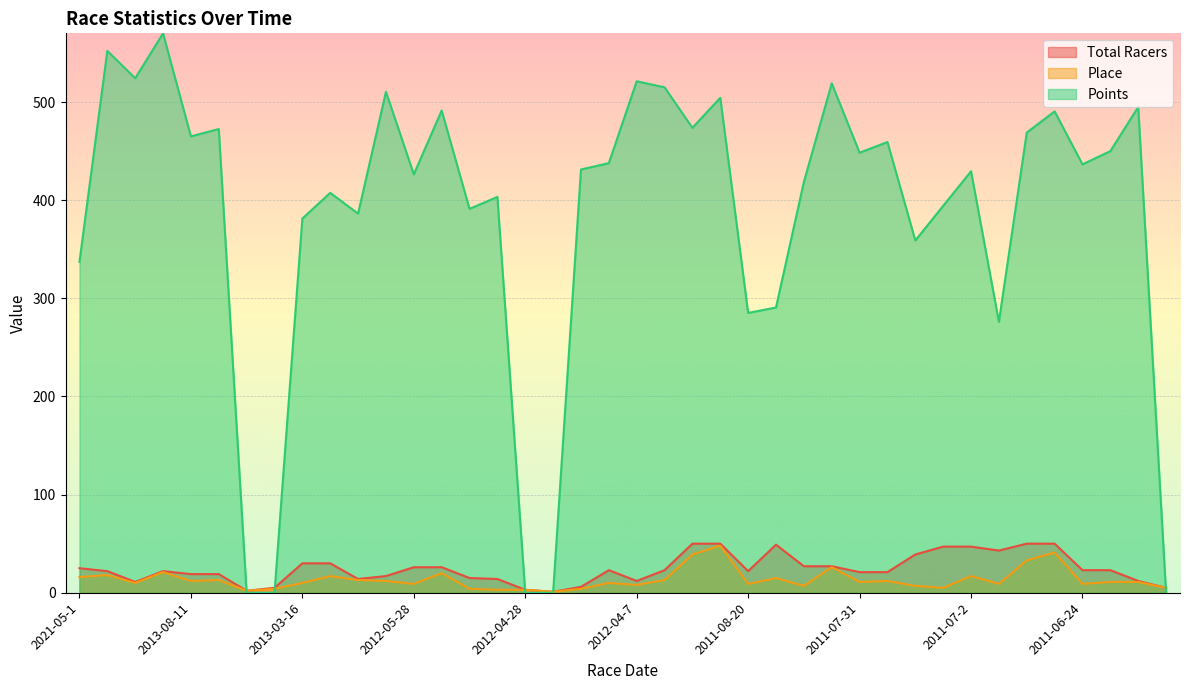

Which series has the largest total across all categories?

Points